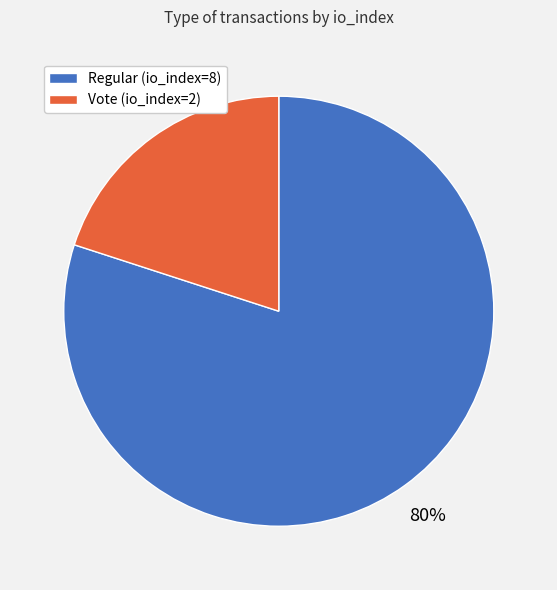

Is the sum of Regular (io_index=8) and Vote (io_index=2) greater than half?

Yes